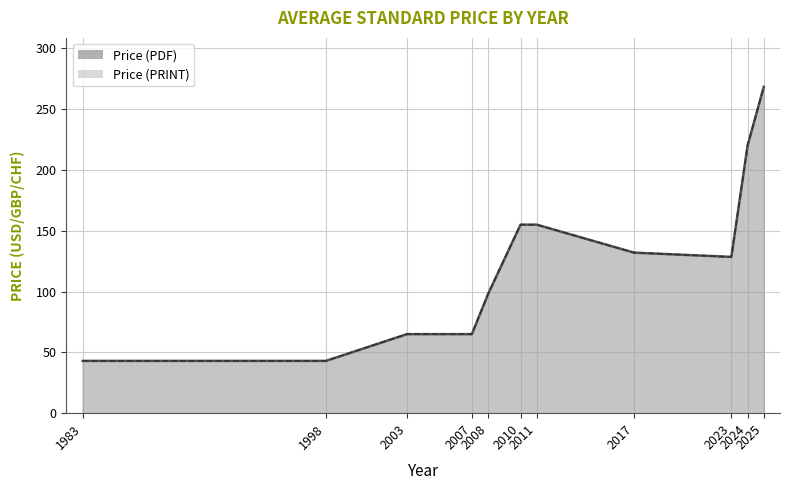

The Price (PRINT) series shows 98 at 2023. True or false?

True